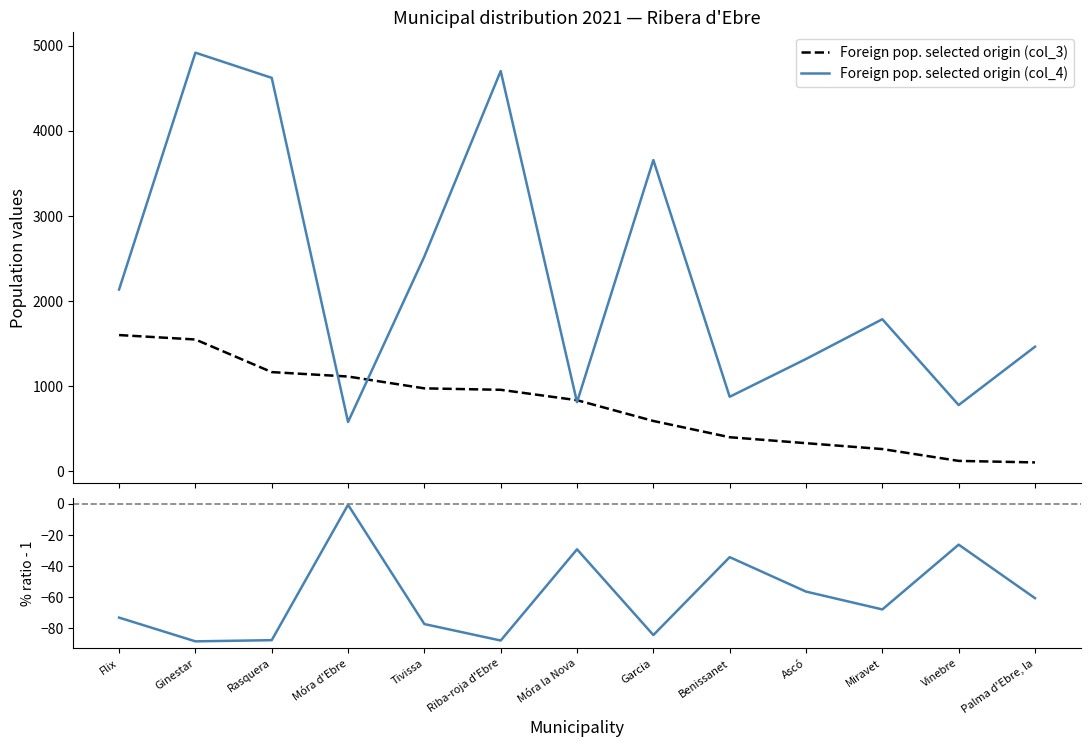

How many lines are shown in the chart?

3